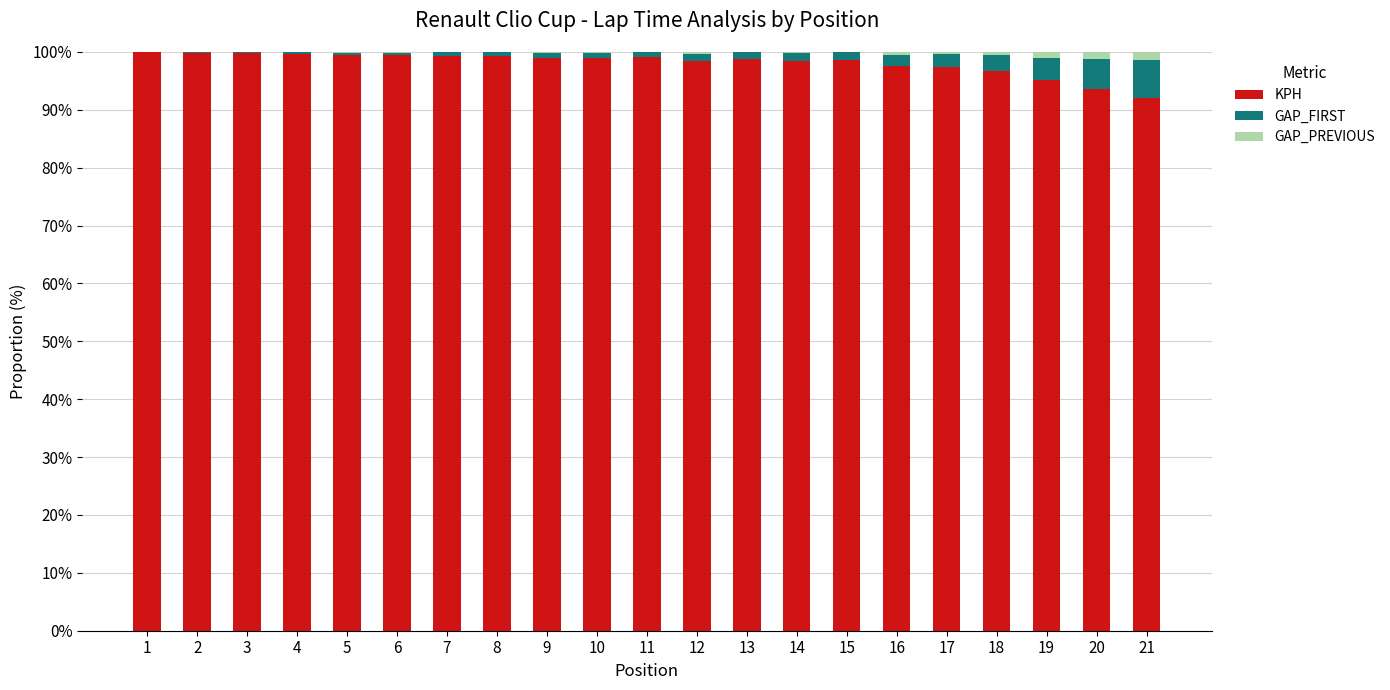

True or false: KPH has a value of 99.9 at 2.

True